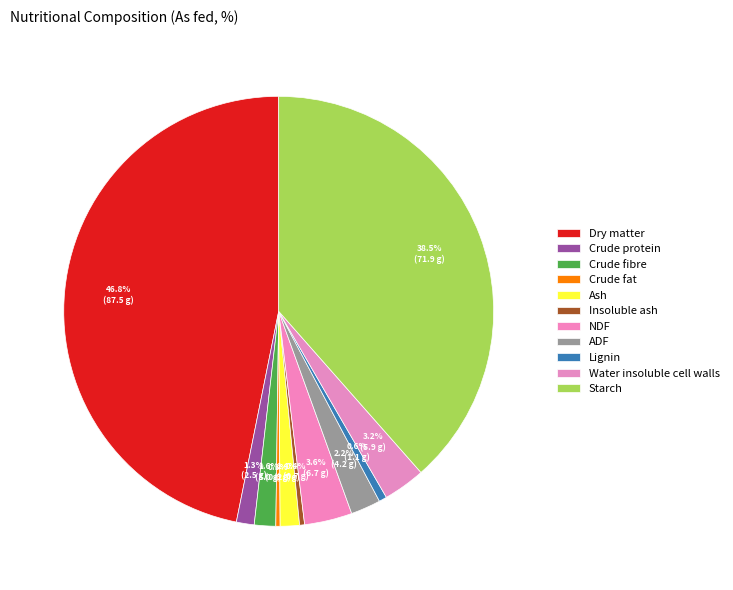

How many segments does this pie chart have?

11